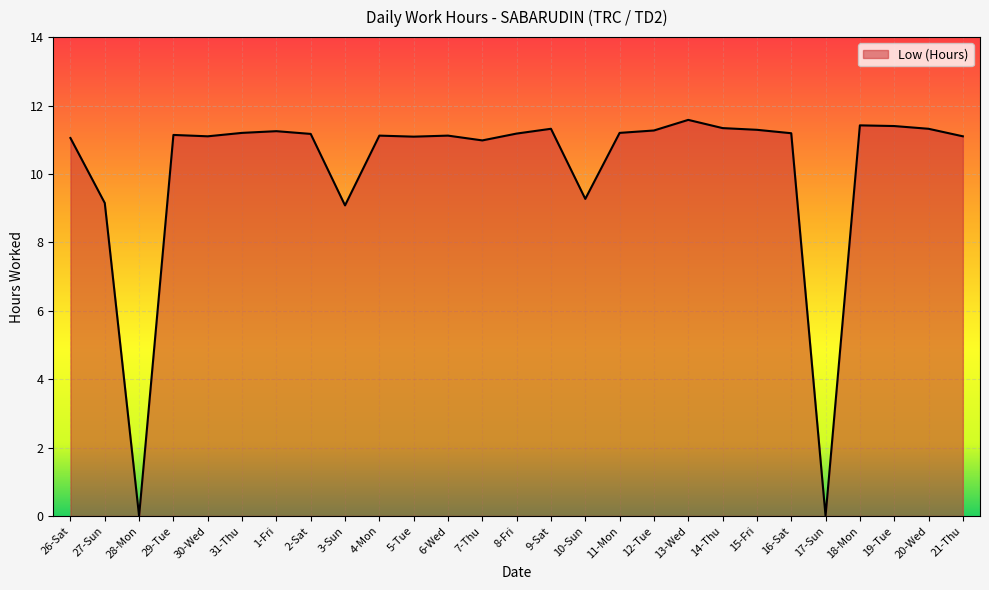

True or false: the data shows 16.3 at 20-Wed.

False